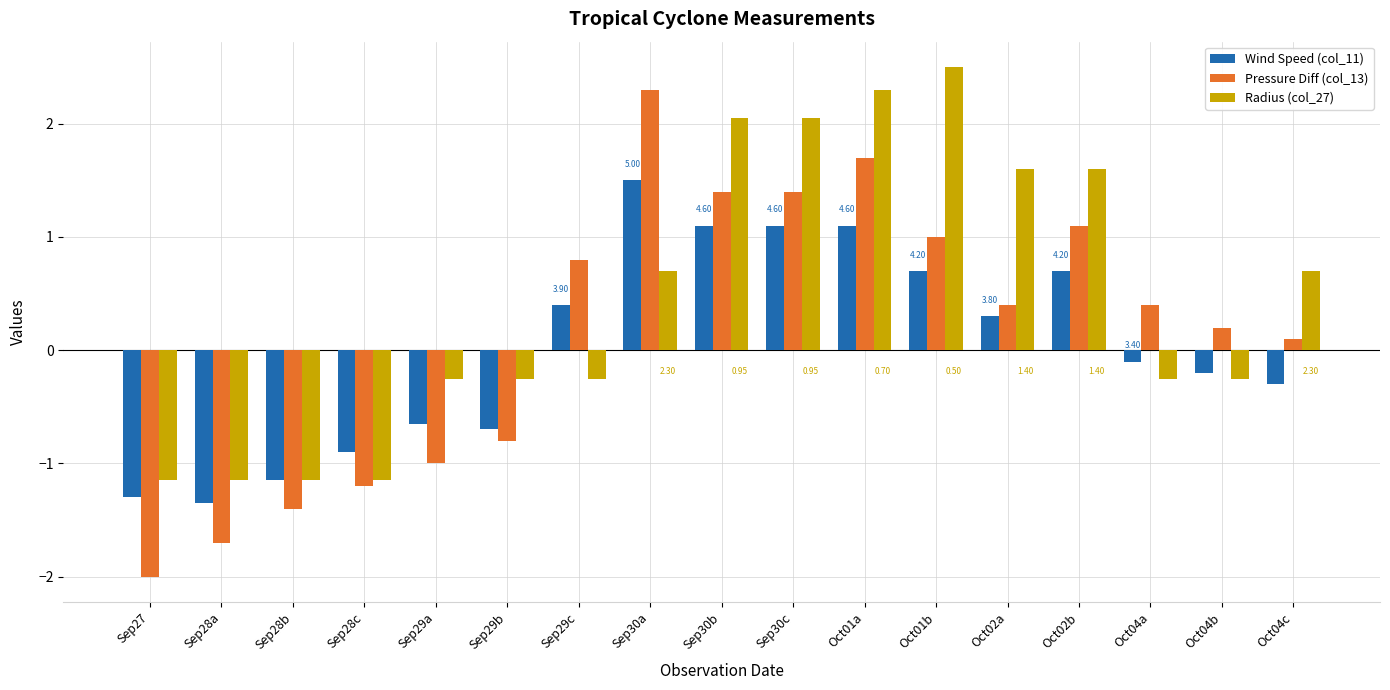

Where is Radius (col_27) nearest to the value 0?

Sep29a